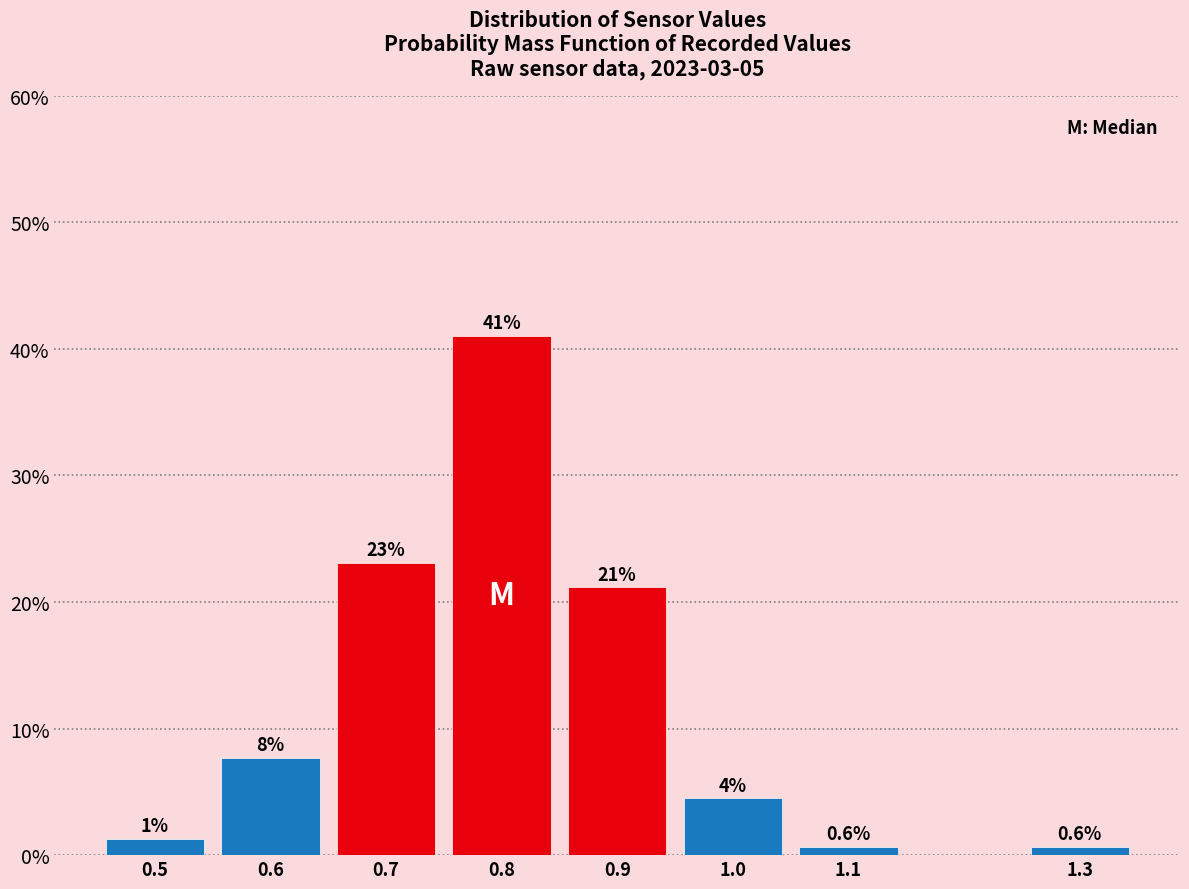

The value at 1.0 is 1.0. True or false?

False